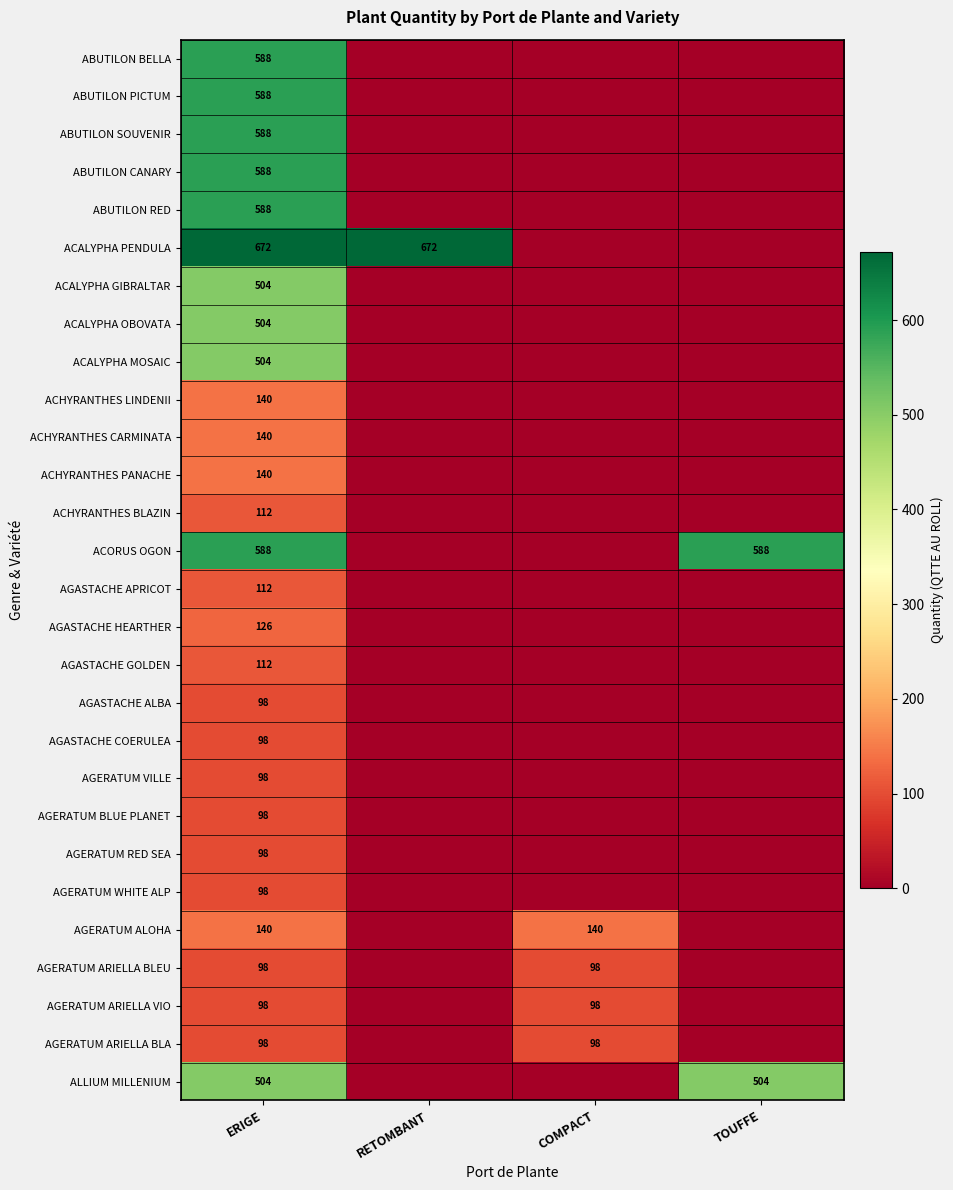

The ACHYRANTHES BLAZIN series shows 112 at ERIGE. True or false?

True